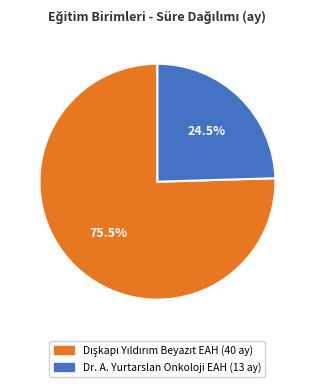

How many slices are in this pie chart?

2